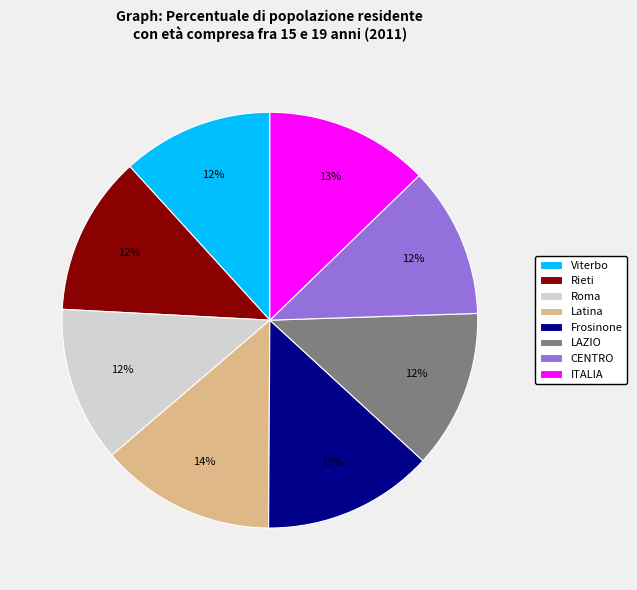

Between ITALIA and CENTRO, which is larger?

ITALIA